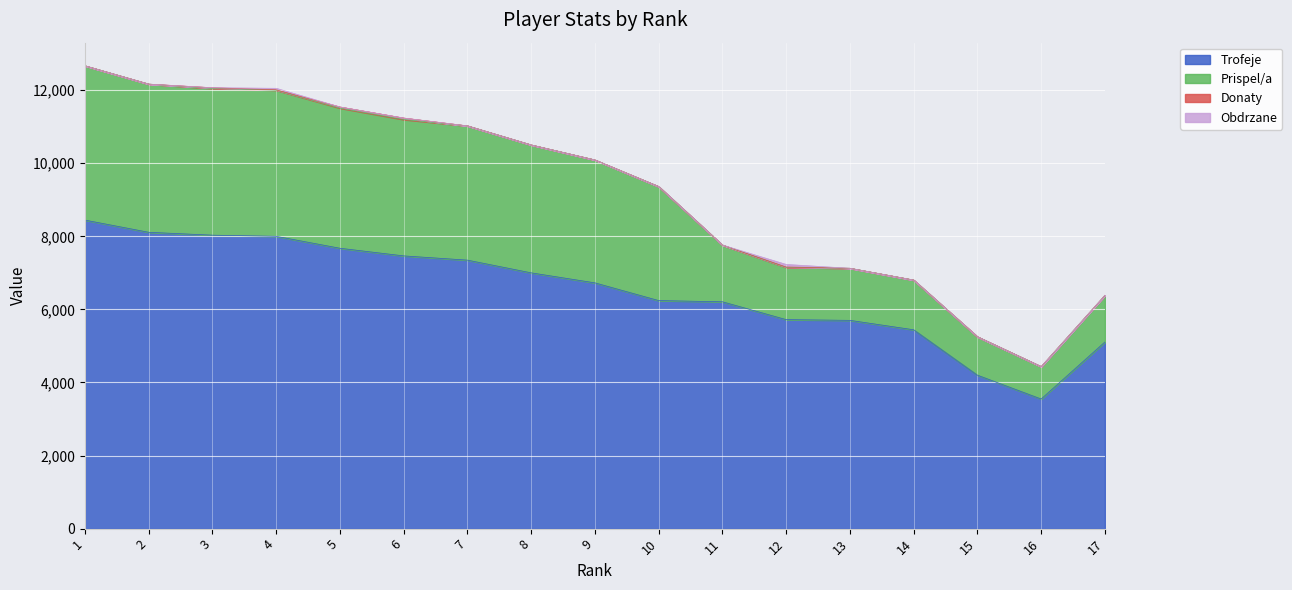

At how many categories does at least one series exceed 12615?

1